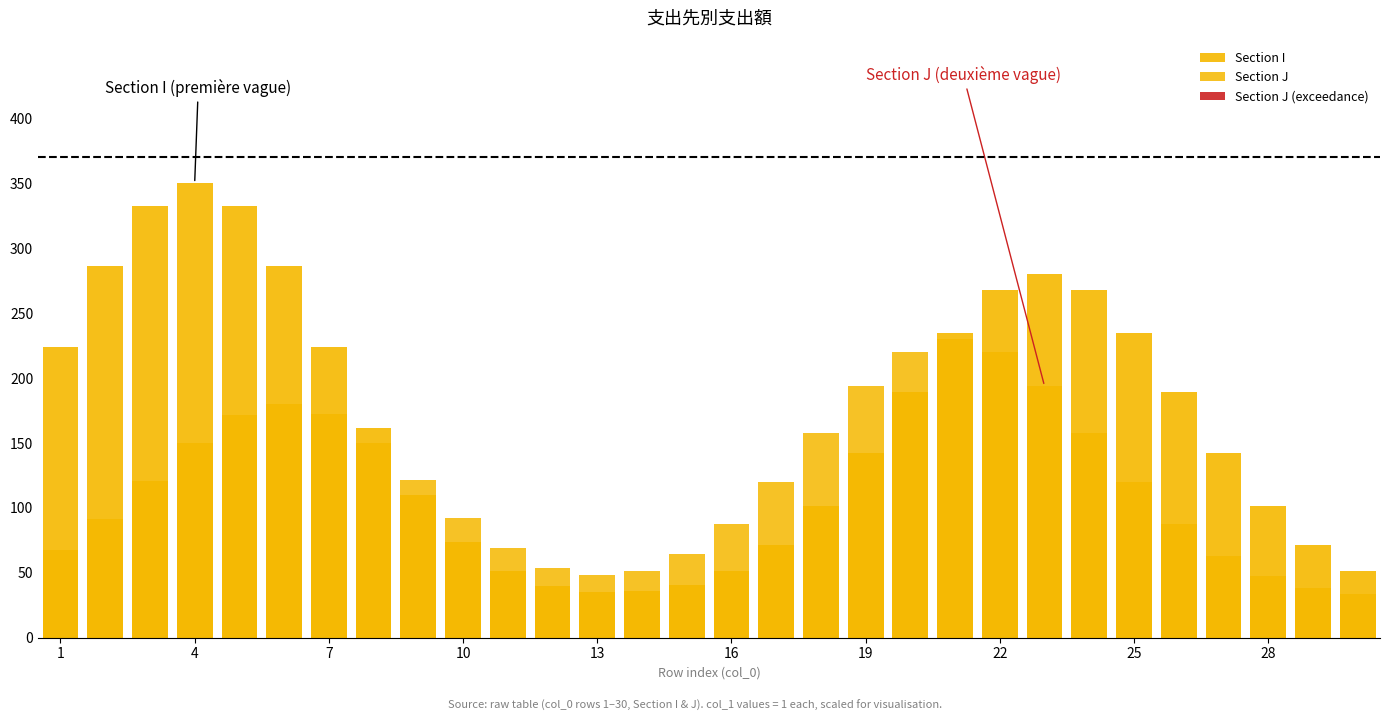

Which series has the widest spread of values?

Section I